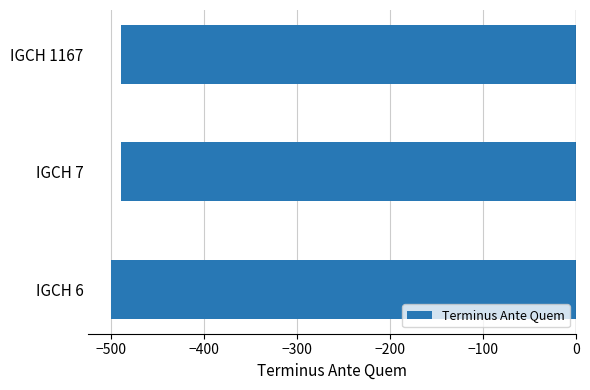

What is the minimum value shown in the chart?

-500